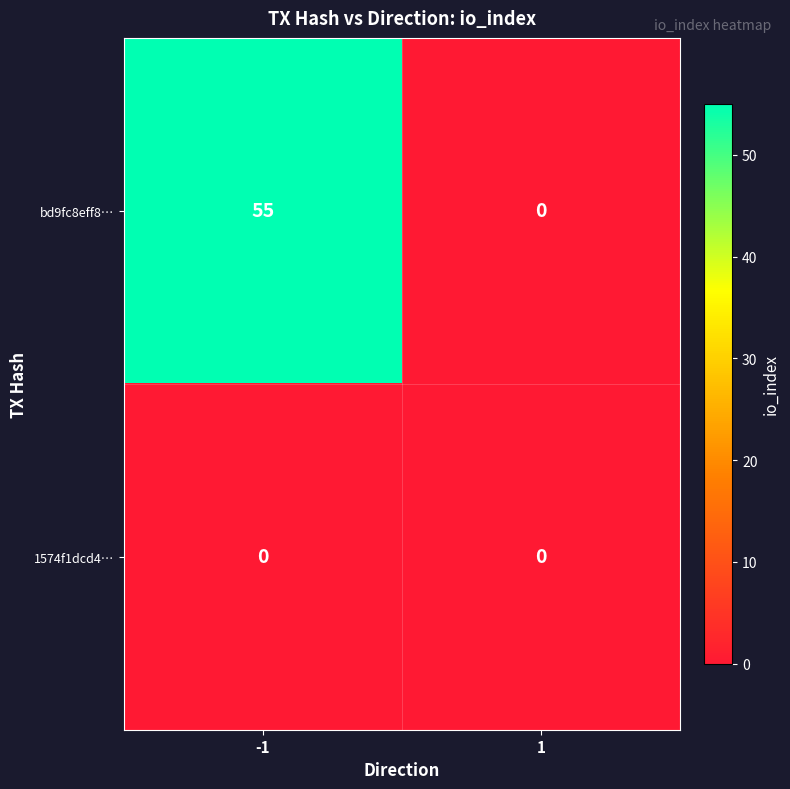

Is the value of bd9fc8eff8… at -1 greater than the value of 1574f1dcd4… at -1?

Yes